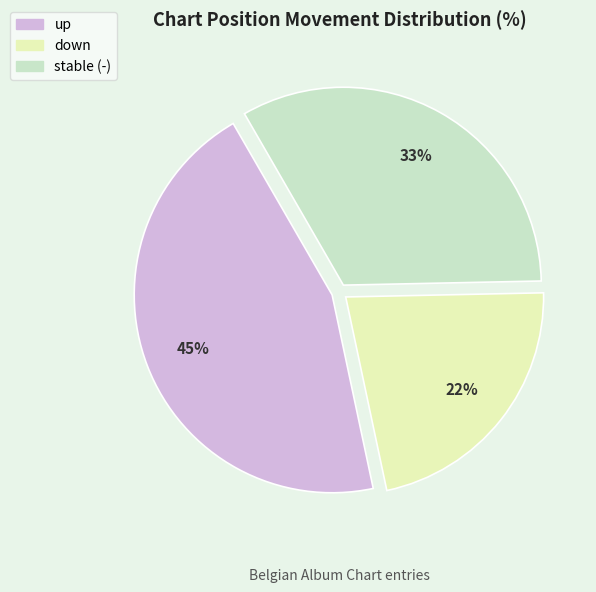

To the nearest percent, what is the average slice percentage?

33%